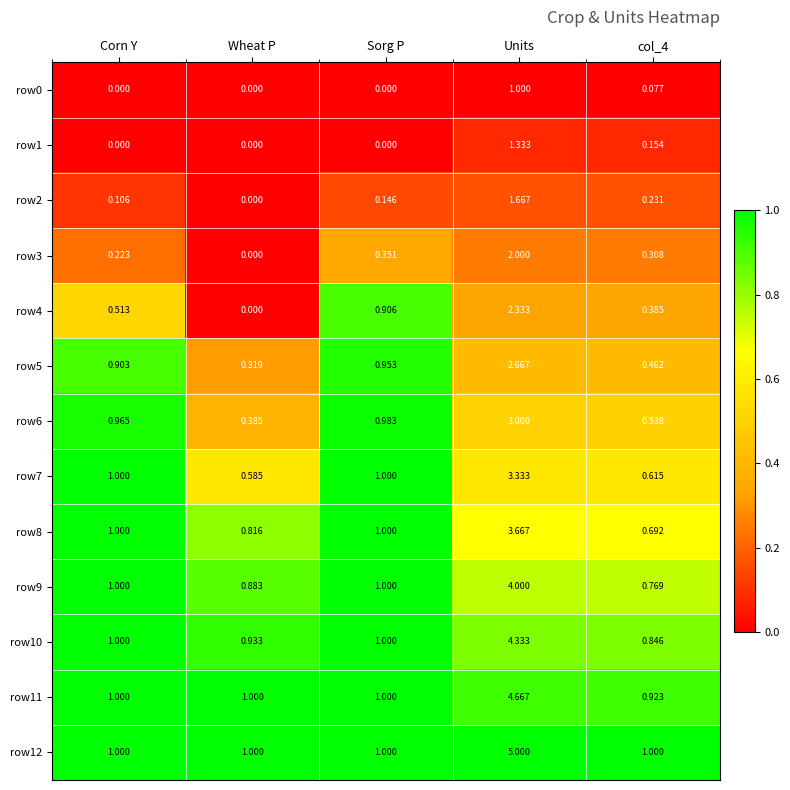

What is the spread (max minus min) of values at Sorg P?

1.0